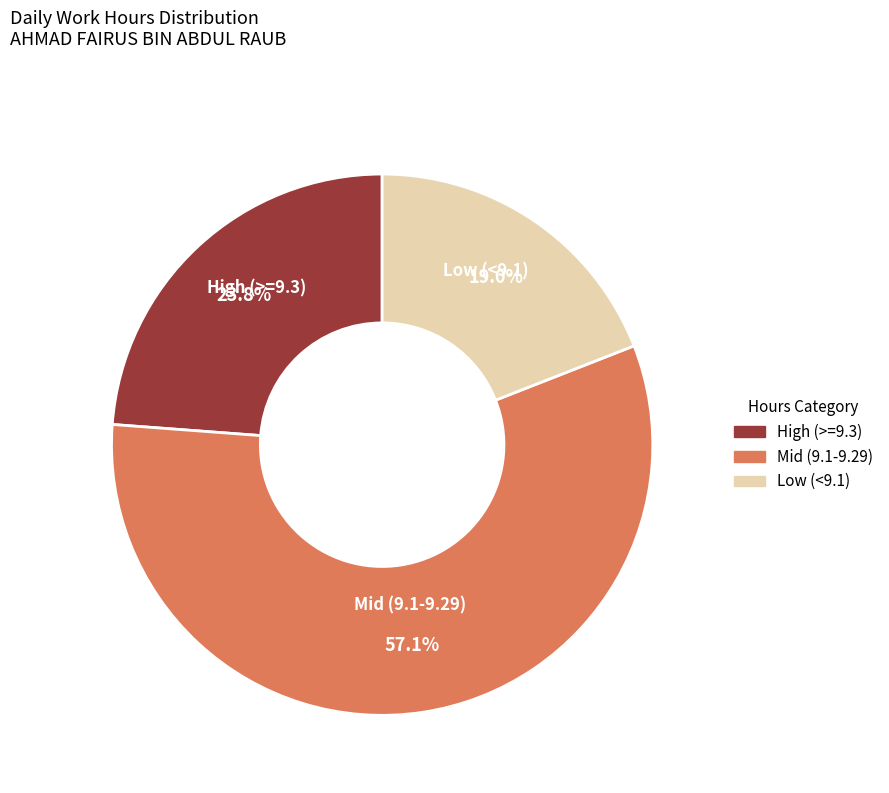

Does any single category account for the majority?

Yes